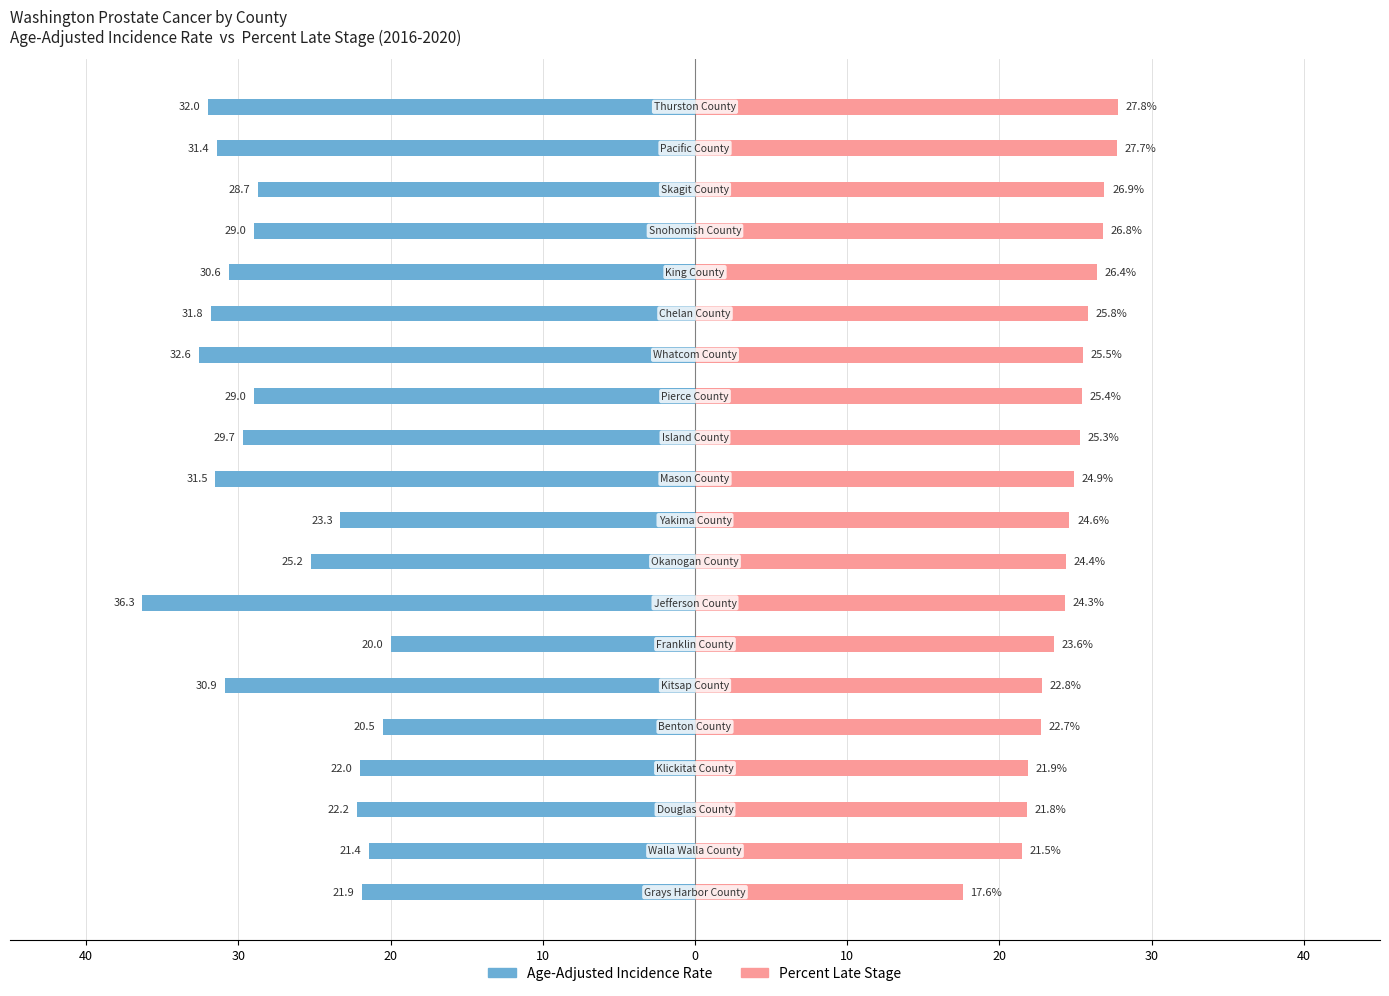

What is the highest value of the Percent Late Stage series?

27.8